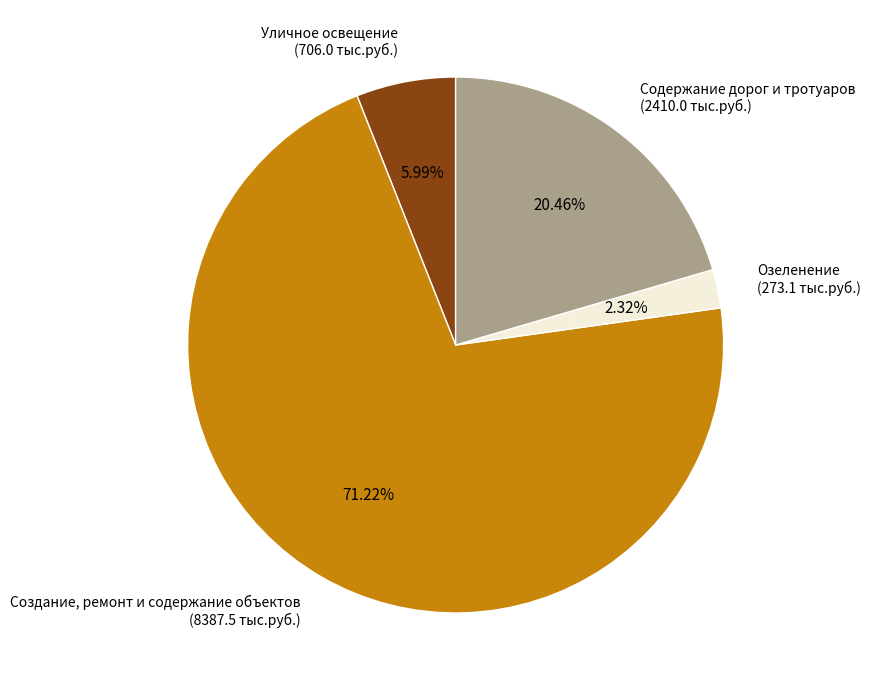

Rank the categories by value from highest to lowest.

Создание, ремонт и содержание объектов, Содержание дорог и тротуаров, Уличное освещение, Озеленение